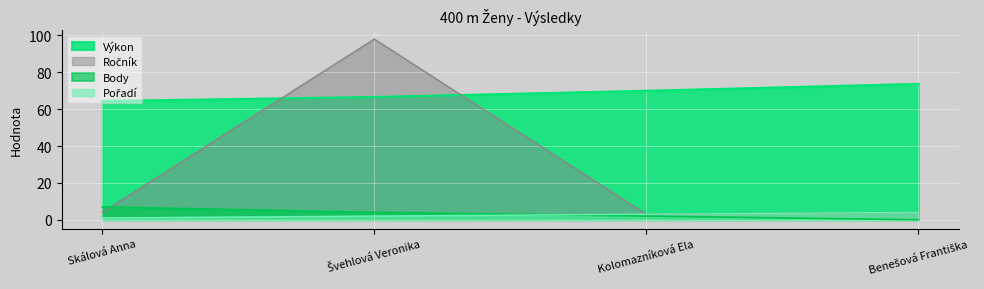

What is the sum of all Ročník values?

109.0